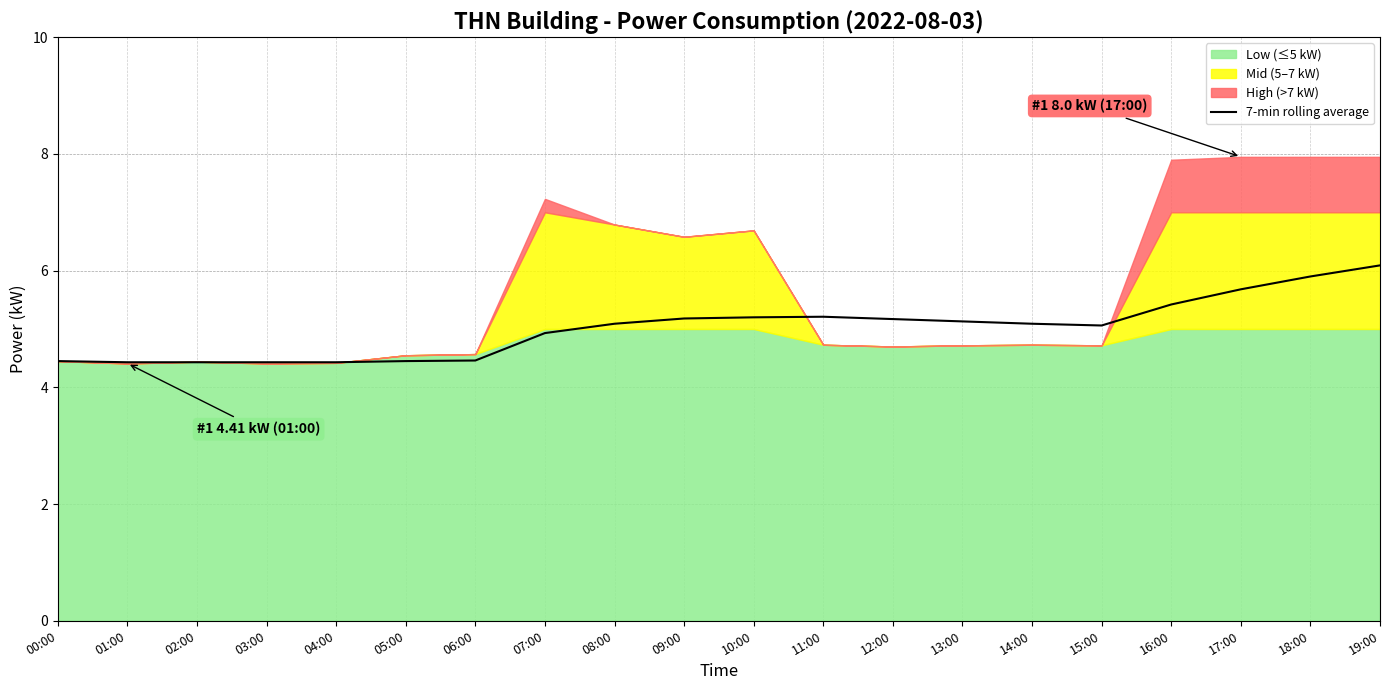

Reading right to left, what are all the values shown in this chart?

6.1	5.9	5.7	5.4	5.1	5.1	5.1	5.2	5.2	5.2	5.2	5.1	4.9	4.5	4.5	4.4	4.4	4.4	4.4	4.5